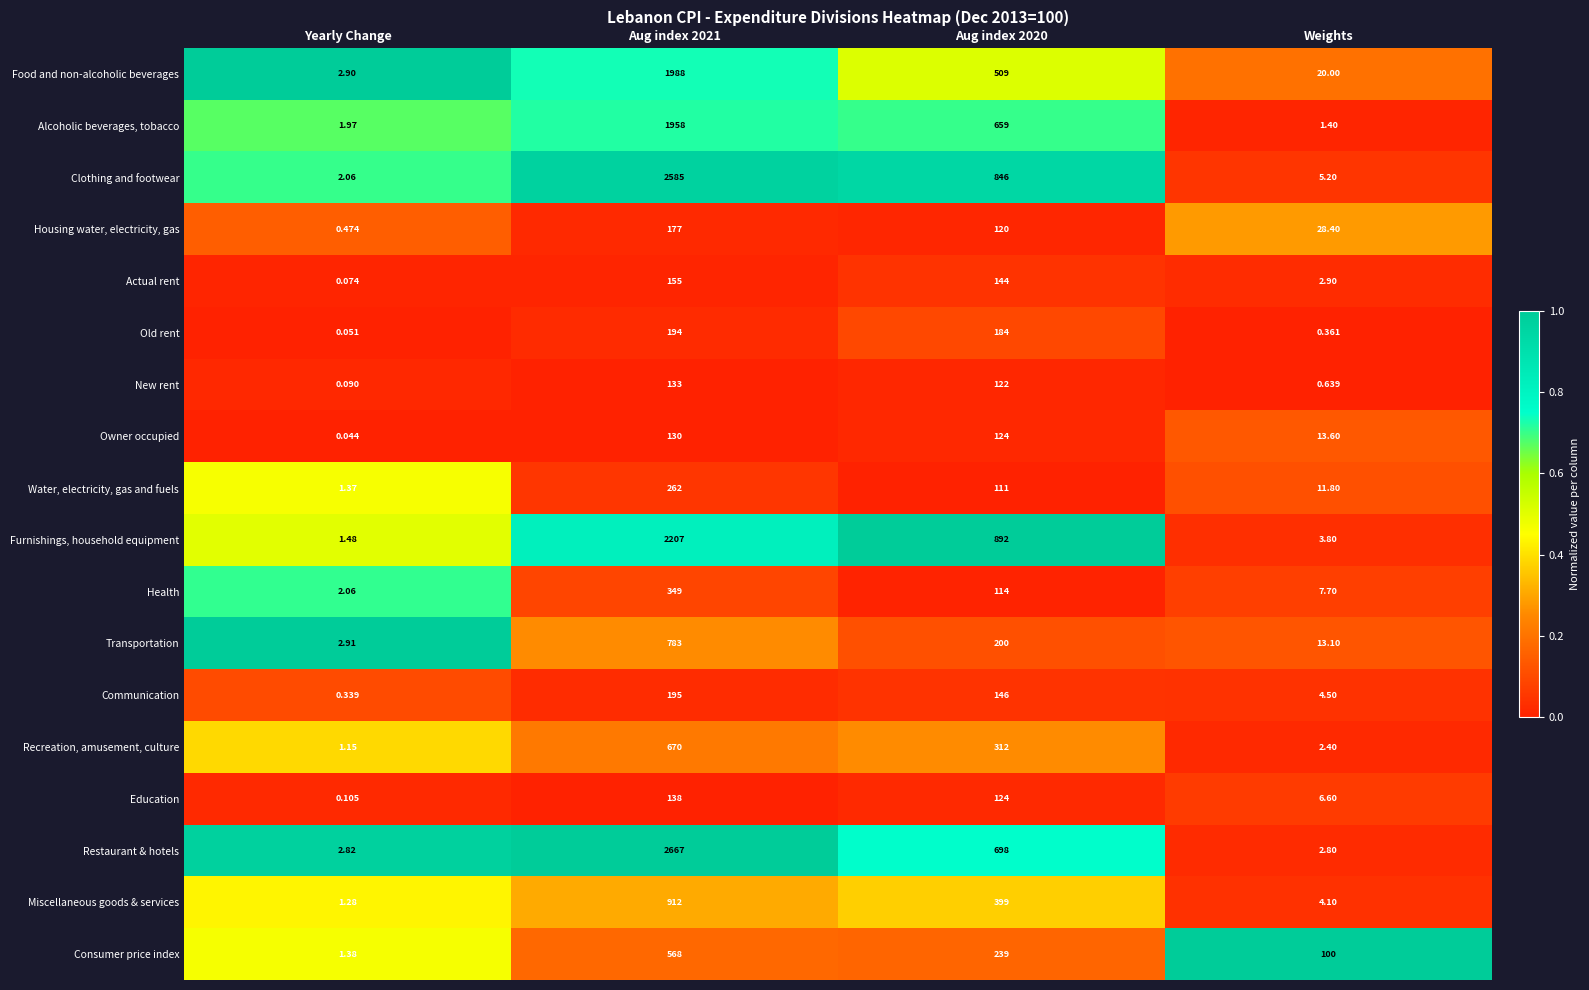

Which label corresponds to the smallest value in the chart?

Yearly Change